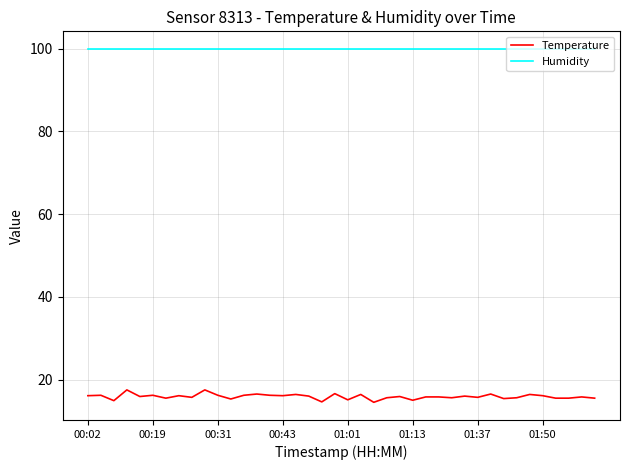

Which series has the largest total across all categories?

Humidity